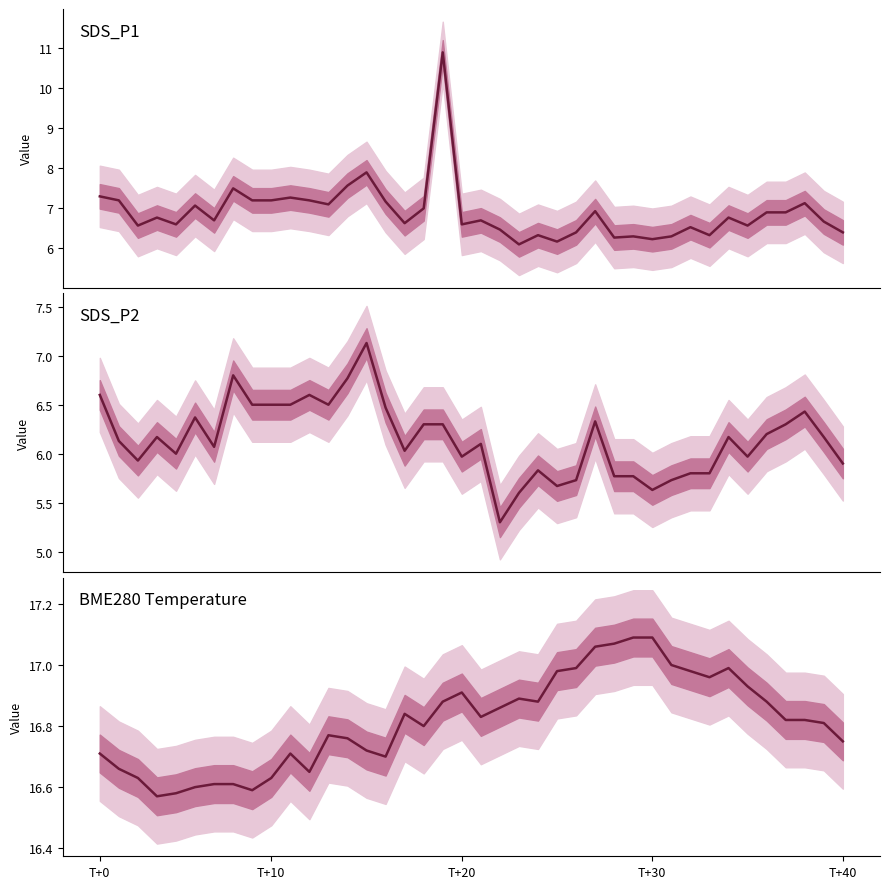

At which category is the sum across all series the highest?

18